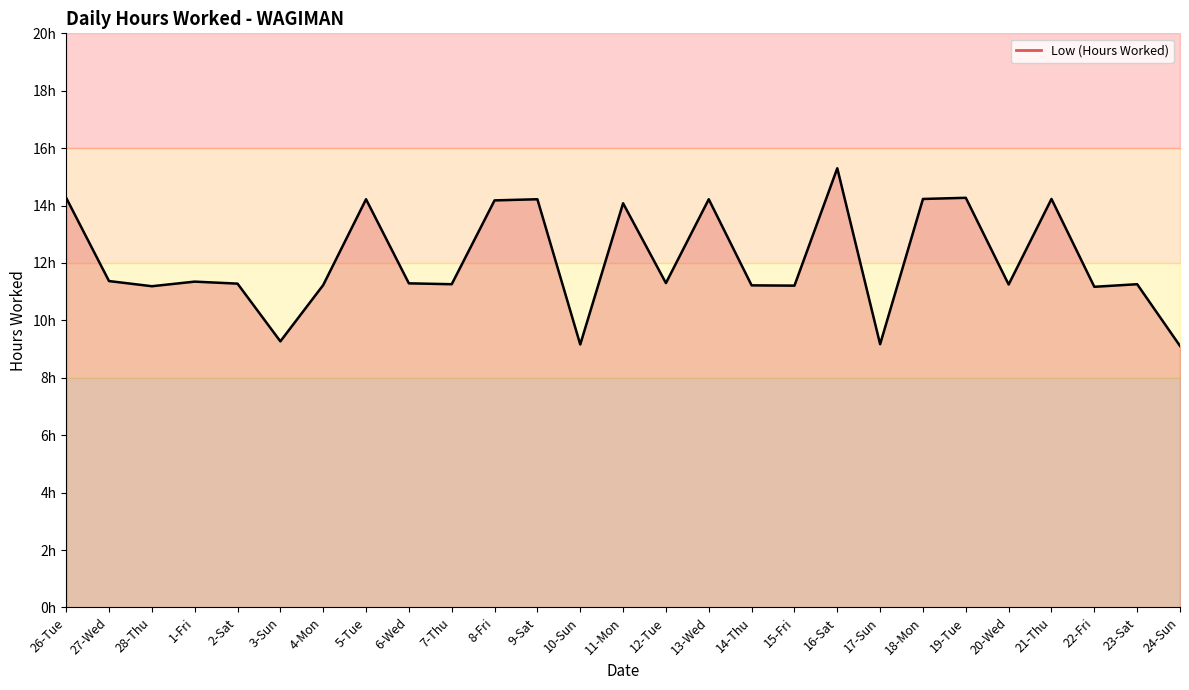

Reading right to left, list all the values displayed in this chart.

24-Sun=9.1	23-Sat=11.3	22-Fri=11.2	21-Thu=14.2	20-Wed=11.2	19-Tue=14.3	18-Mon=14.2	17-Sun=9.2	16-Sat=15.3	15-Fri=11.2	14-Thu=11.2	13-Wed=14.2	12-Tue=11.3	11-Mon=14.1	10-Sun=9.2	9-Sat=14.2	8-Fri=14.2	7-Thu=11.3	6-Wed=11.3	5-Tue=14.2	4-Mon=11.2	3-Sun=9.3	2-Sat=11.3	1-Fri=11.3	28-Thu=11.2	27-Wed=11.4	26-Tue=14.3